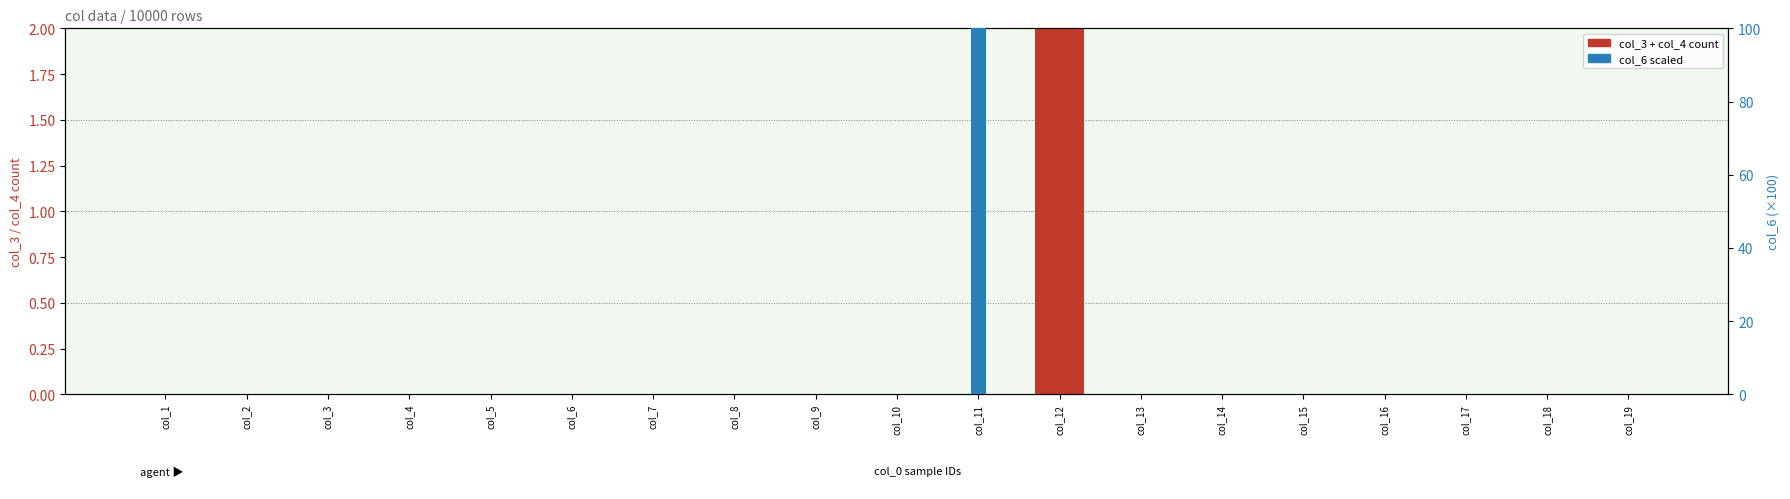

Which series changed the most between col_8 and col_13?

col_3 + col_4 (primary)